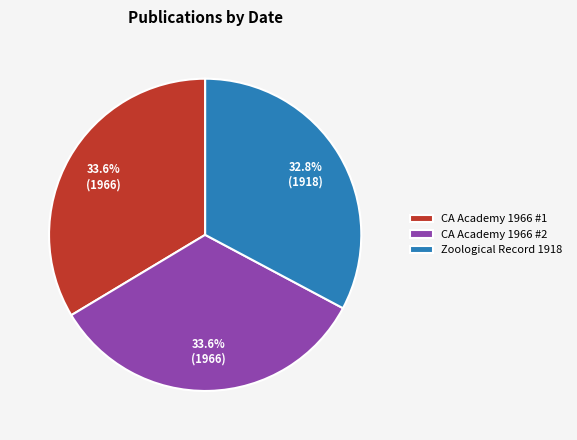

What percentage do Zoological Record 1918 and CA Academy 1966 #2 together represent?

66.4%